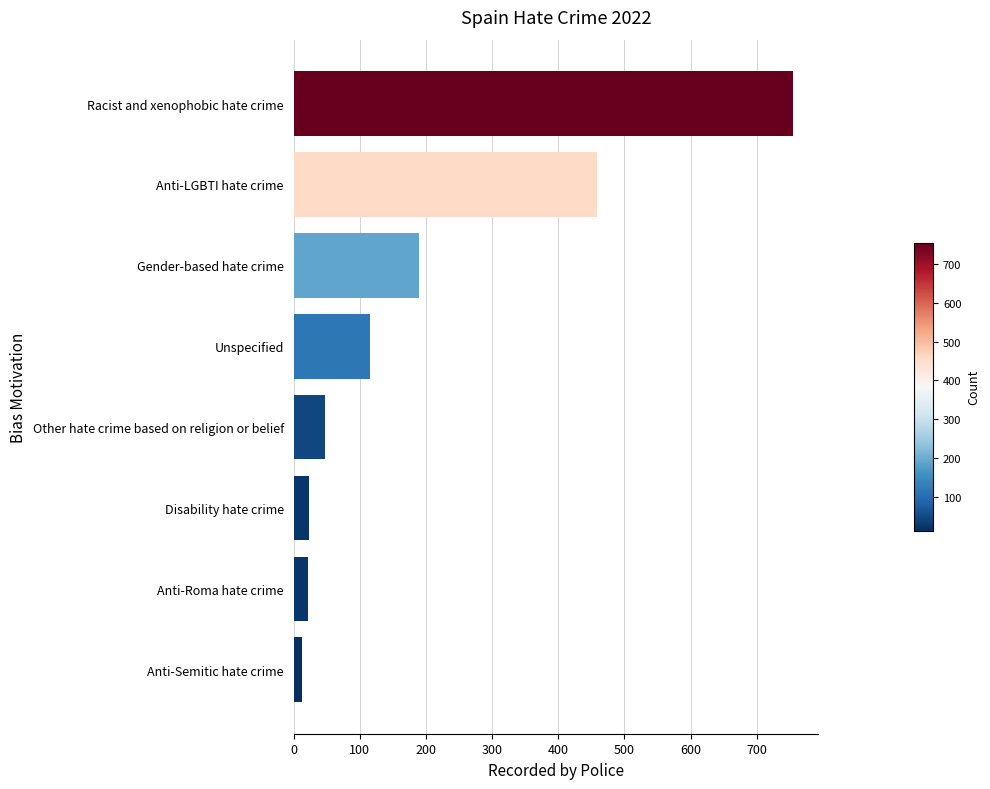

Between Anti-LGBTI hate crime and Gender-based hate crime, which is larger?

Anti-LGBTI hate crime